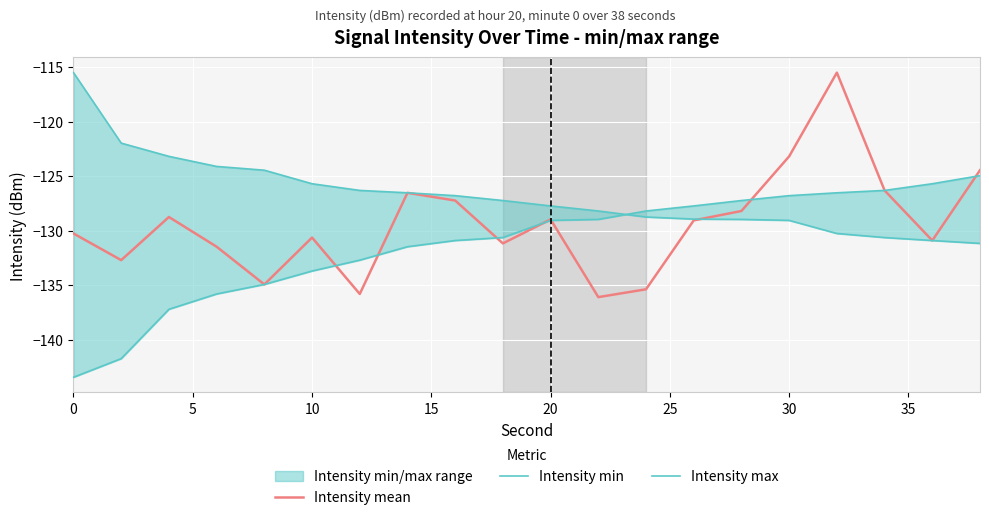

How many interior local valleys does the Intensity mean series have?

6